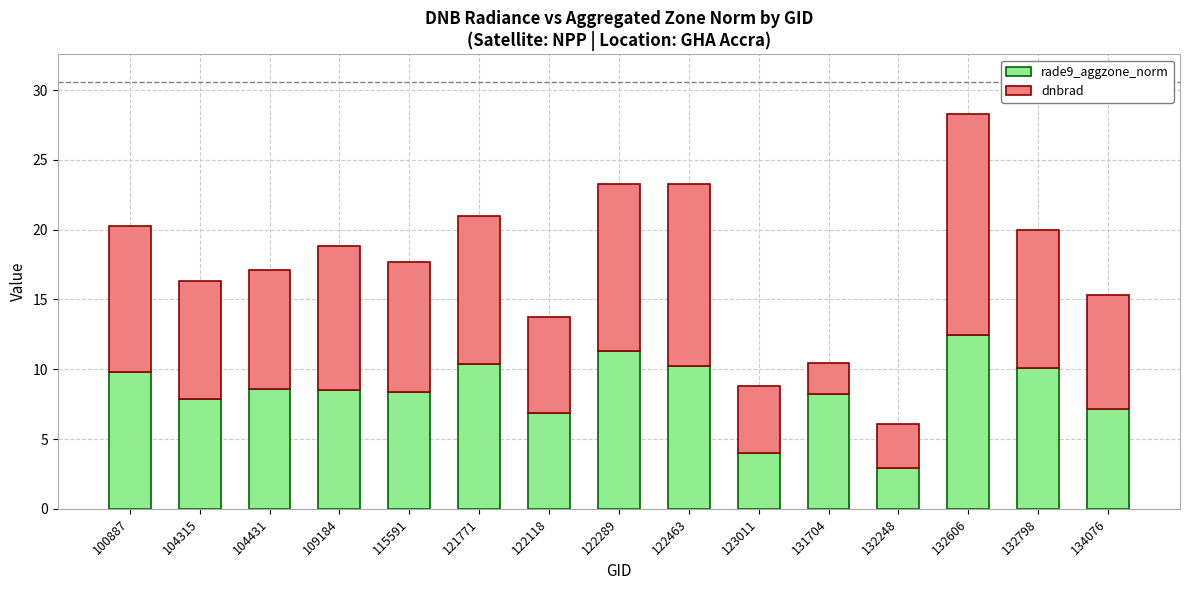

Is it true that rade9_aggzone_norm equals 20.2 at 132606?

False